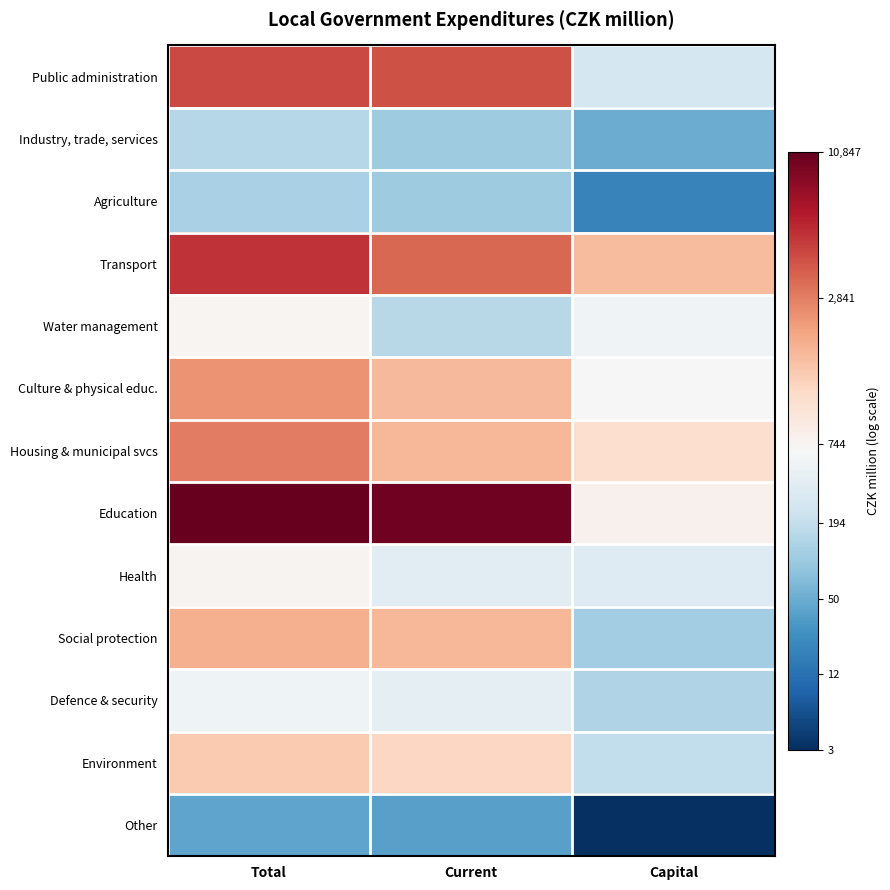

At which category is the sum across all series the highest?

Total